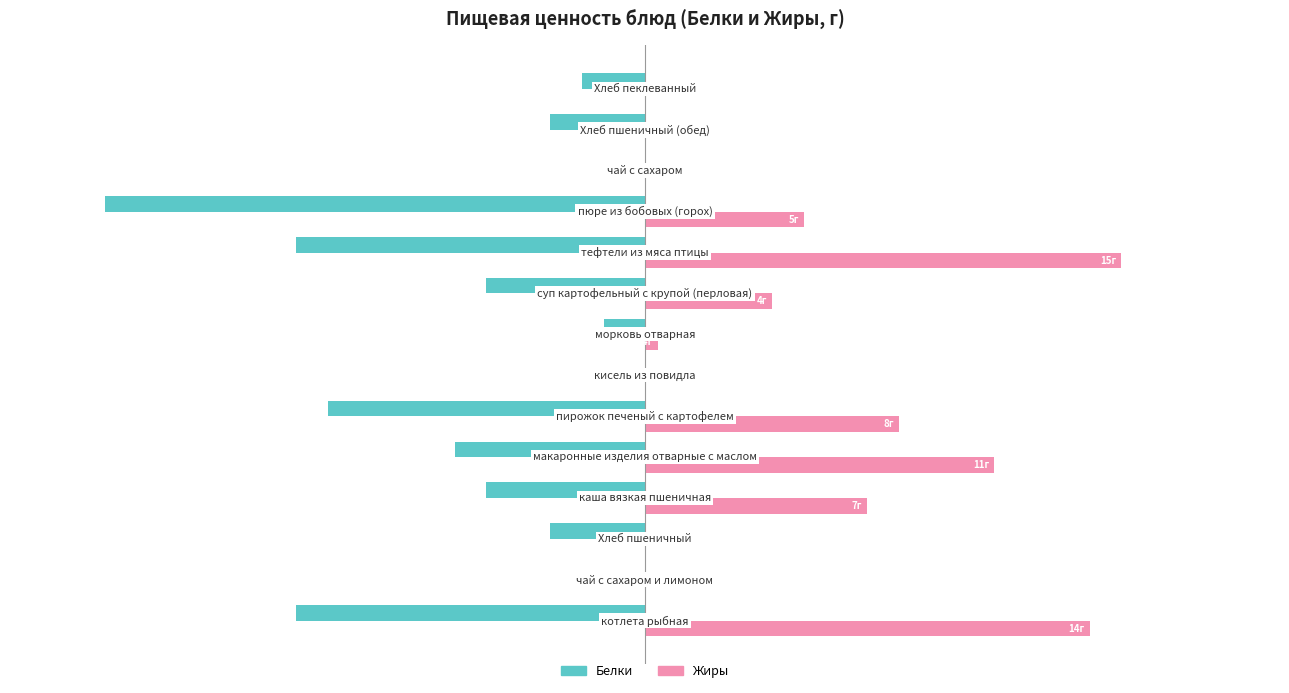

What are all the series names shown in the legend?

Белки, Жиры